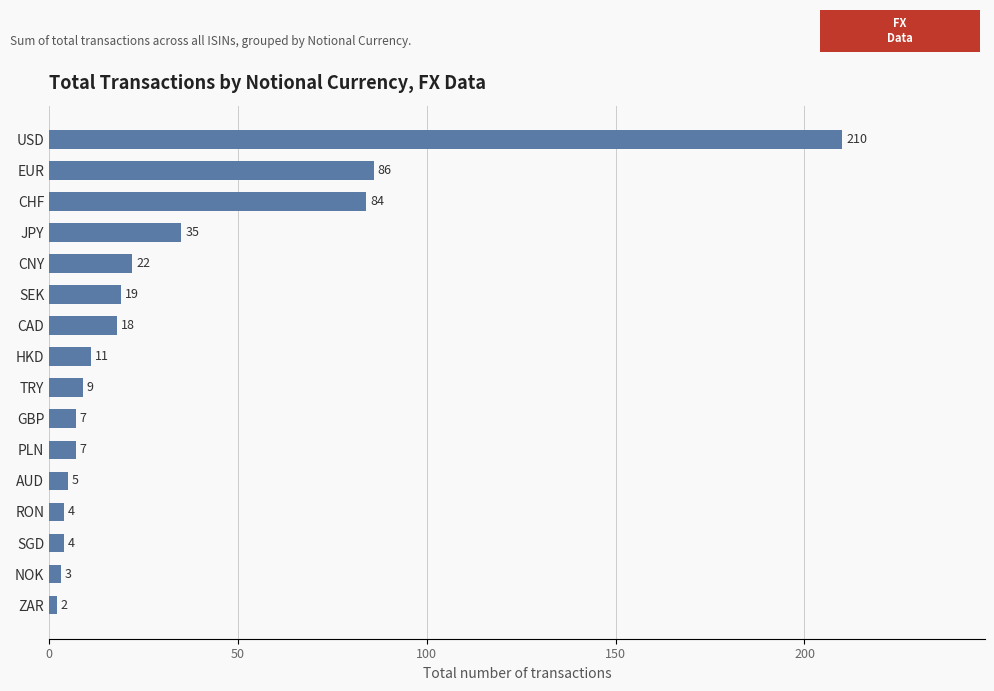

Count the number of categories in the chart.

16